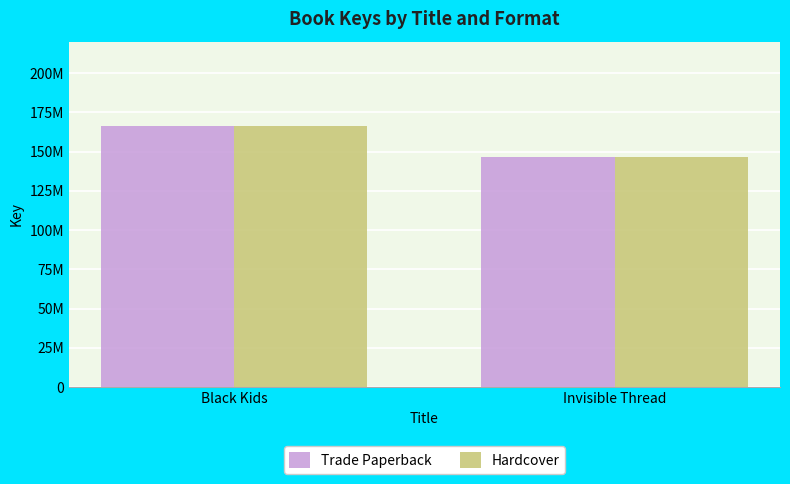

What is the difference between the Hardcover values at Black Kids and Invisible Thread?

19163859